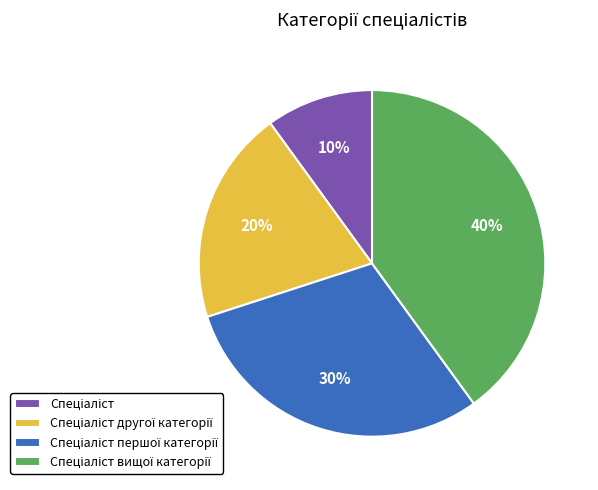

To the nearest percent, what is the average slice percentage?

25%